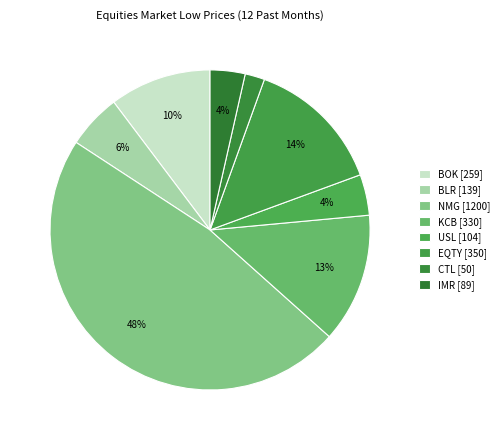

Count the number of slices in the pie.

8